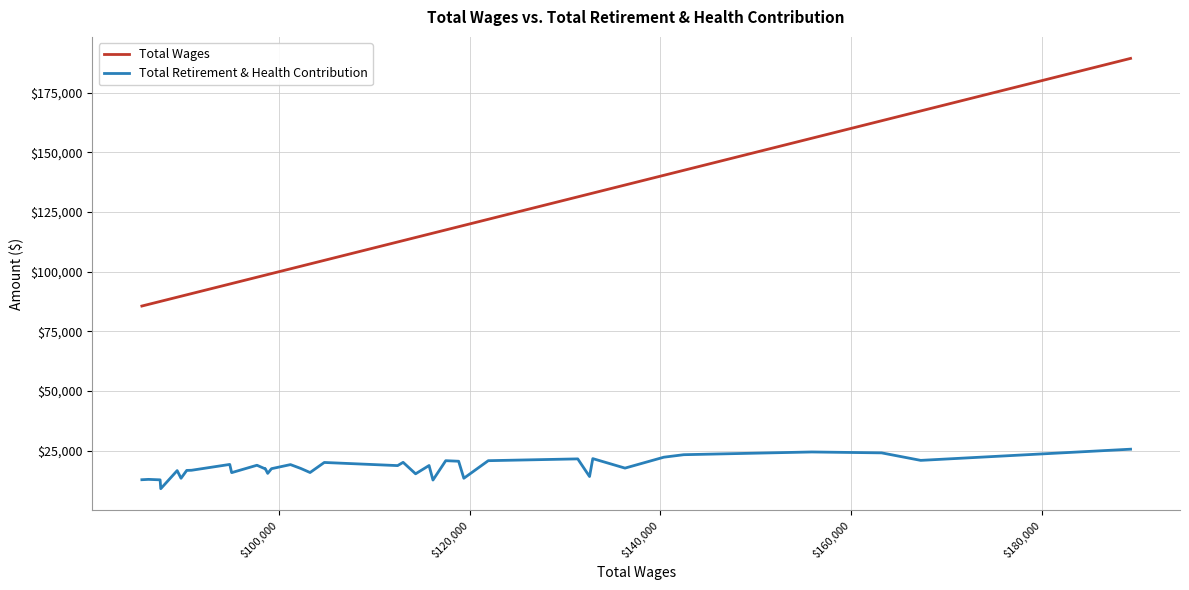

At how many categories does at least one series exceed 152986?

4